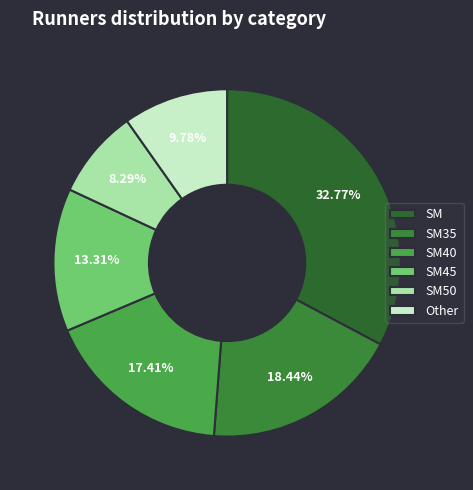

What portion of the pie excludes Other?

90.2%